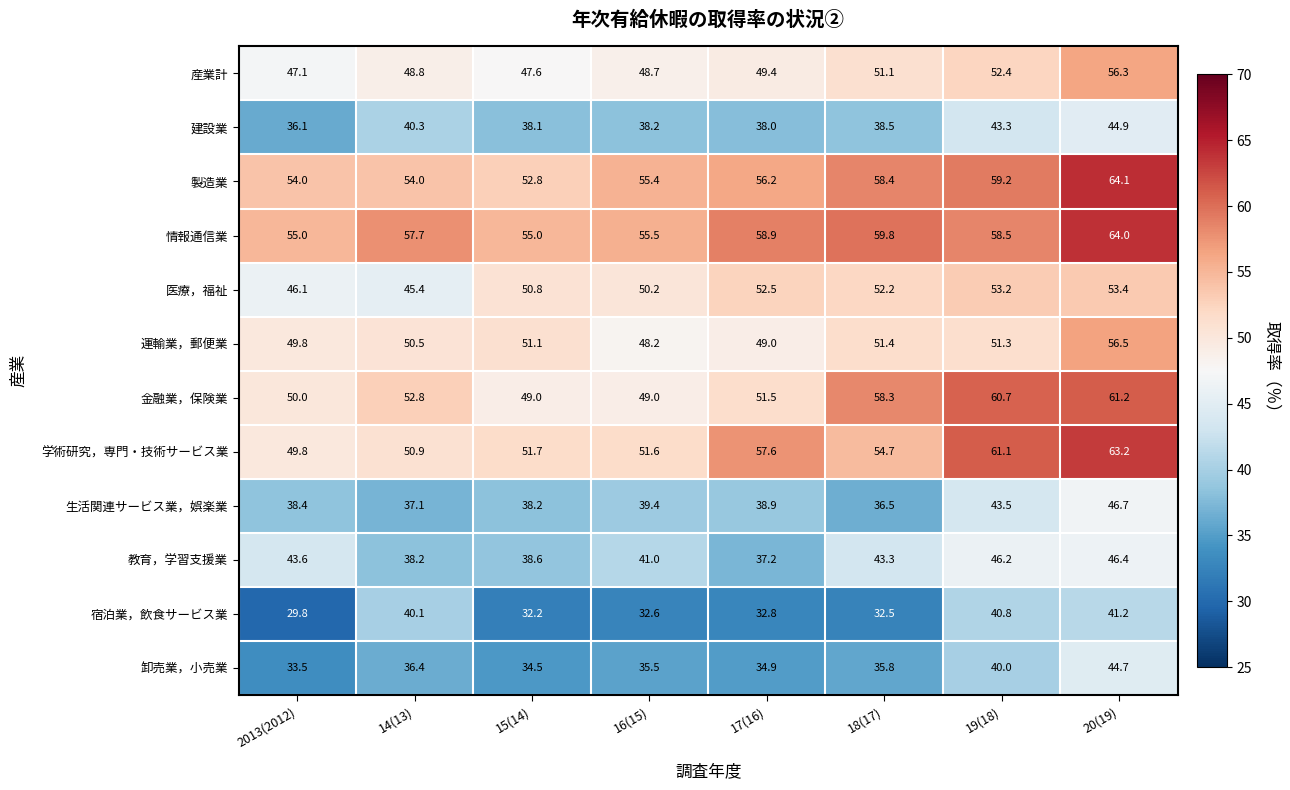

Rank the series by their maximum value, from highest to lowest.

製造業, 情報通信業, 学術研究，専門・技術サービス業, 金融業，保険業, 運輸業，郵便業, 産業計, 医療，福祉, 生活関連サービス業，娯楽業, 教育，学習支援業, 建設業, 卸売業，小売業, 宿泊業，飲食サービス業